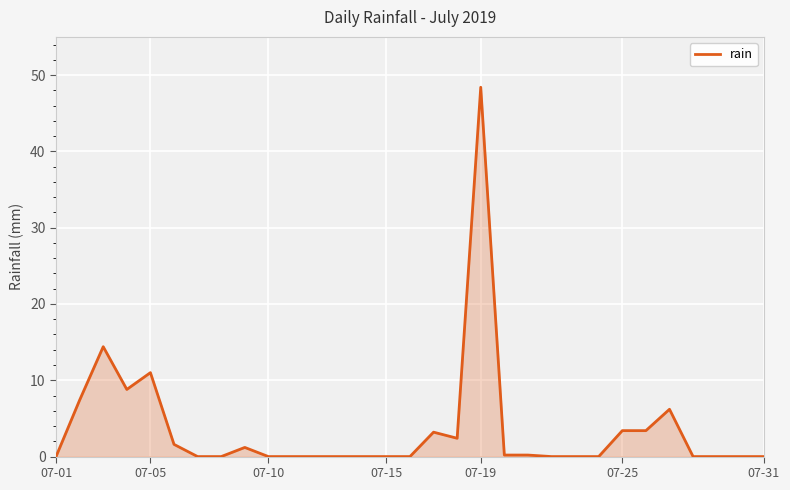

How many lines are shown in the chart?

1